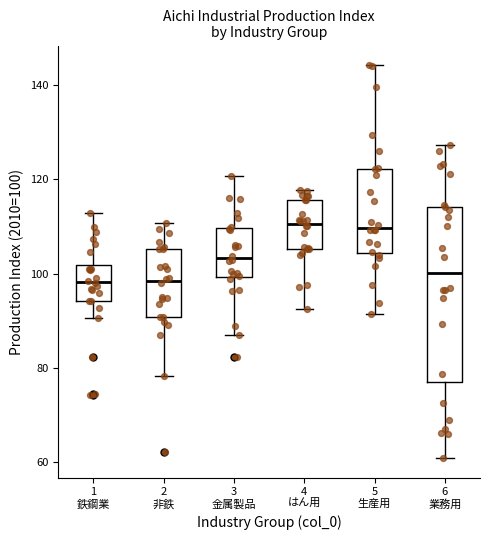

Reading left to right, transcribe this box plot: for each box, give where its median line is, the range the box spans, and where its two whiskers end, as read against the y-axis. The values are not printed on the chart, so give them approximately, as read against the axis.

1 鉄鋼業: median 98, box 94 to 102, whiskers 90 to 112
2 非鉄: median 98, box 90 to 106, whiskers 78 to 110
3 金属製品: median 104, box 100 to 110, whiskers 86 to 120
4 はん用: median 110, box 106 to 116, whiskers 92 to 118
5 生産用: median 110, box 104 to 122, whiskers 92 to 144
6 業務用: median 100, box 78 to 114, whiskers 60 to 128